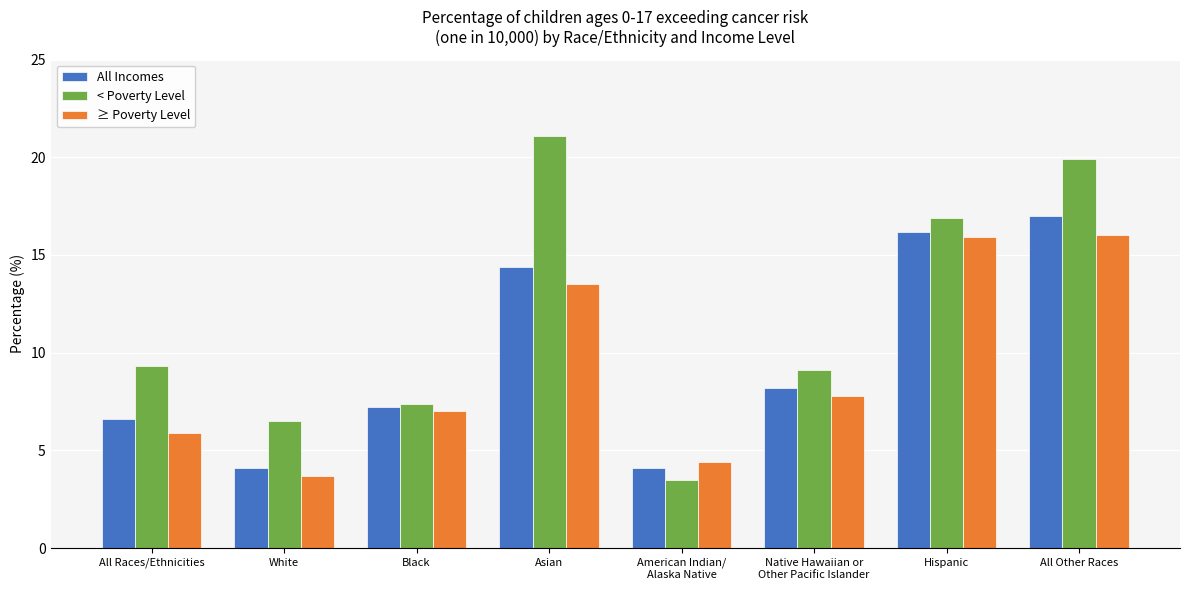

At Black, list the series in order from largest to smallest.

< Poverty Level, All Incomes, ≥ Poverty Level